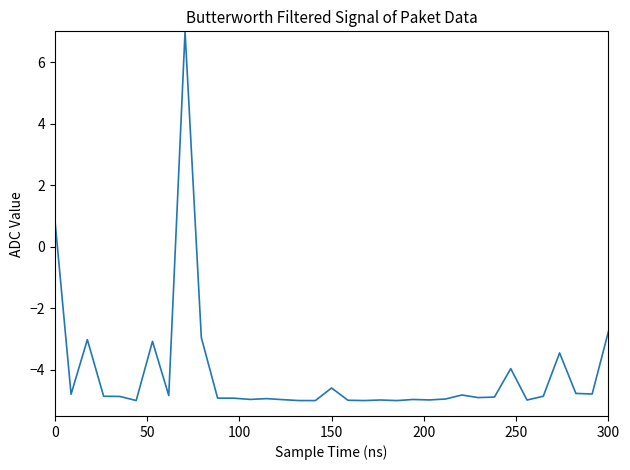

What is the average value?

-4.1